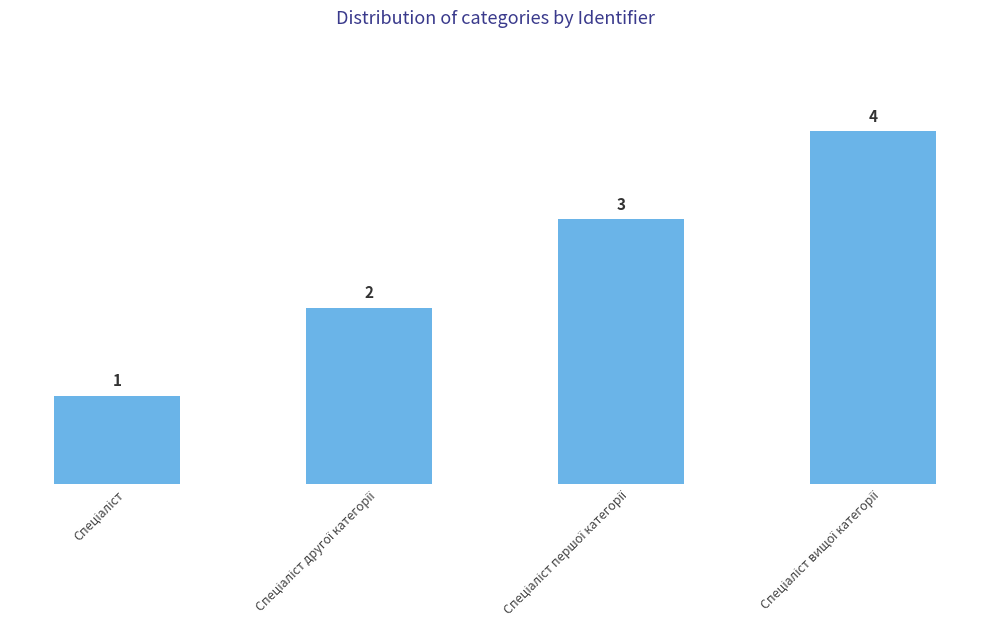

What is the difference between the maximum and minimum values?

3